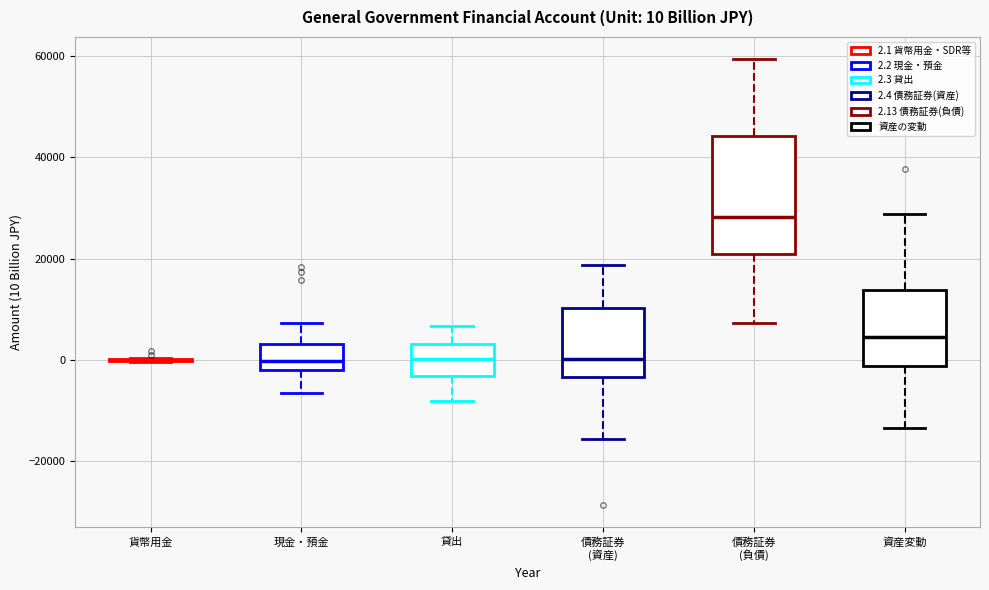

Comparing the boxes themselves (not the whiskers), which one is the tallest?

債務証券 (負債)